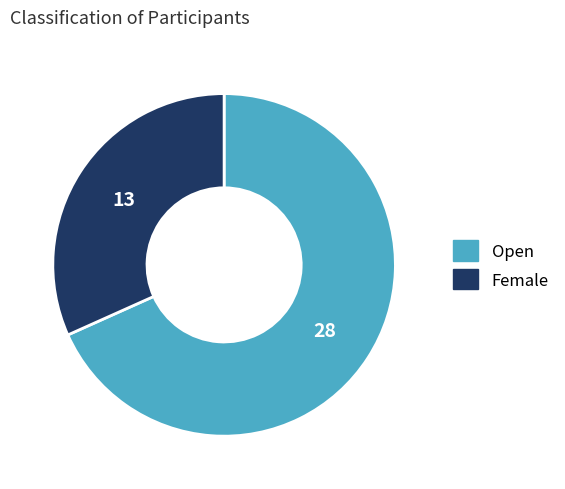

What is the smallest slice in the pie chart?

Female